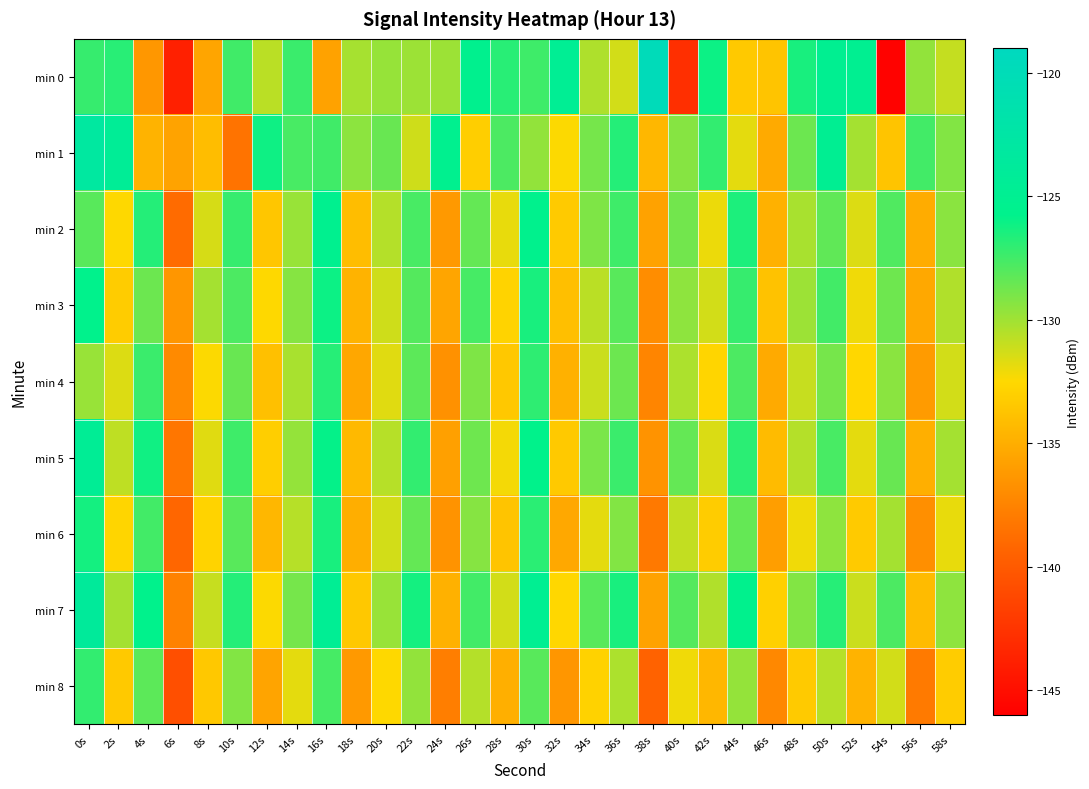

Which category has the highest value across all series?

38s